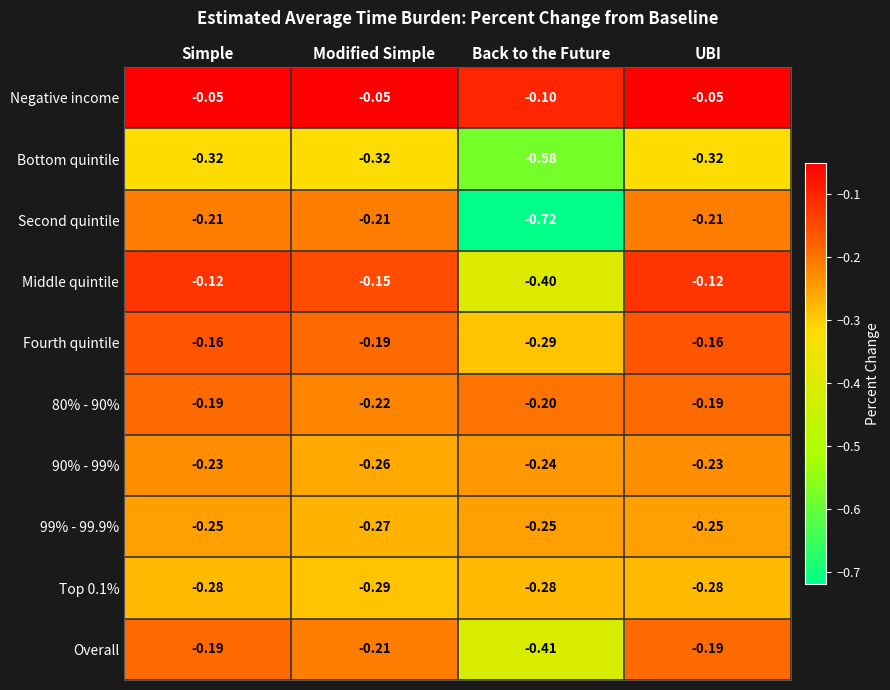

Which series has the widest spread of values?

Second quintile